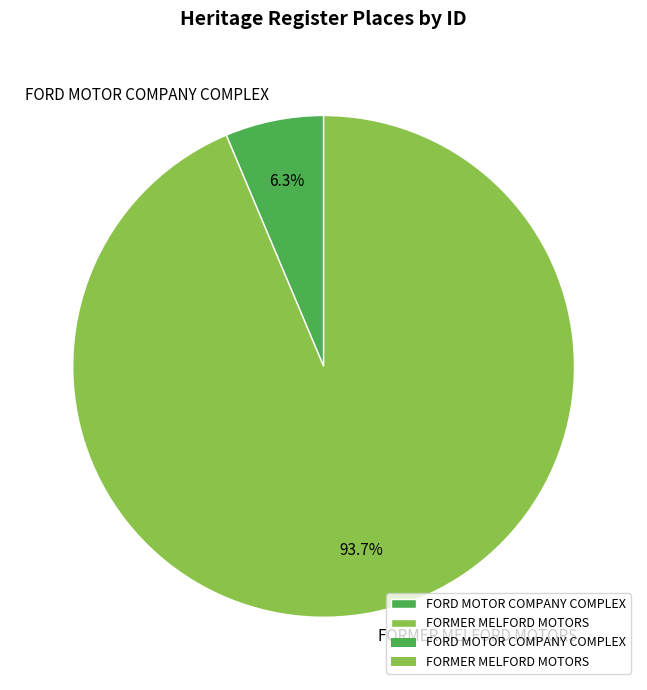

To the nearest percent, what is the difference between the largest and smallest slice percentages?

87%